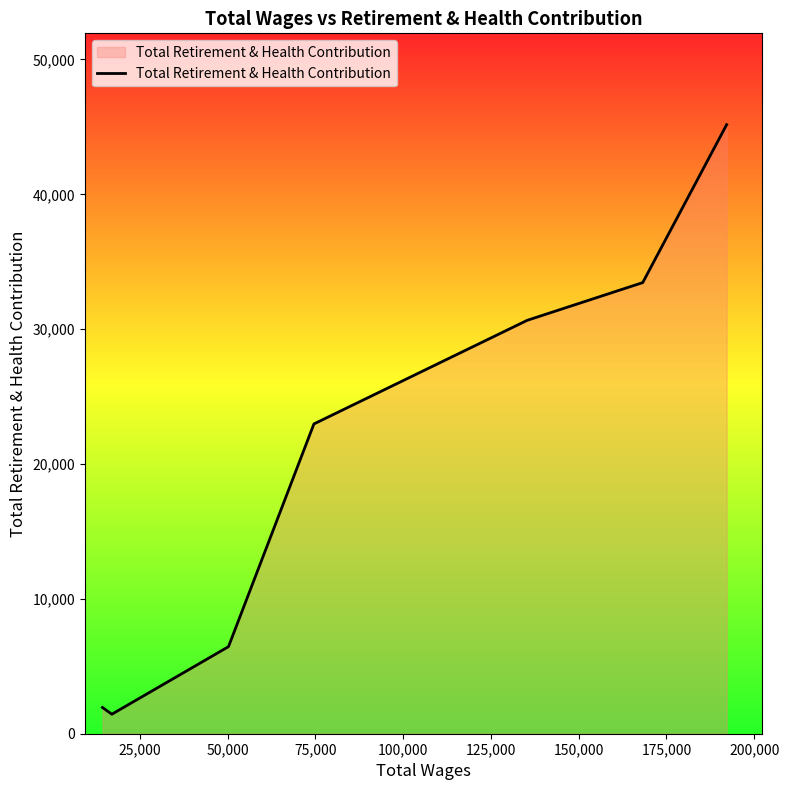

True or false: the data has more than 1 interior local peaks.

False